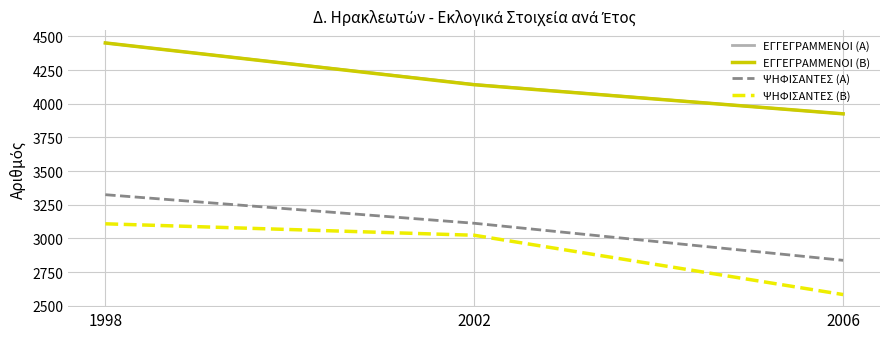

Where does the ΕΓΓΕΓΡΑΜΜΕΝΟΙ (Α) series first go above 4143?

1998